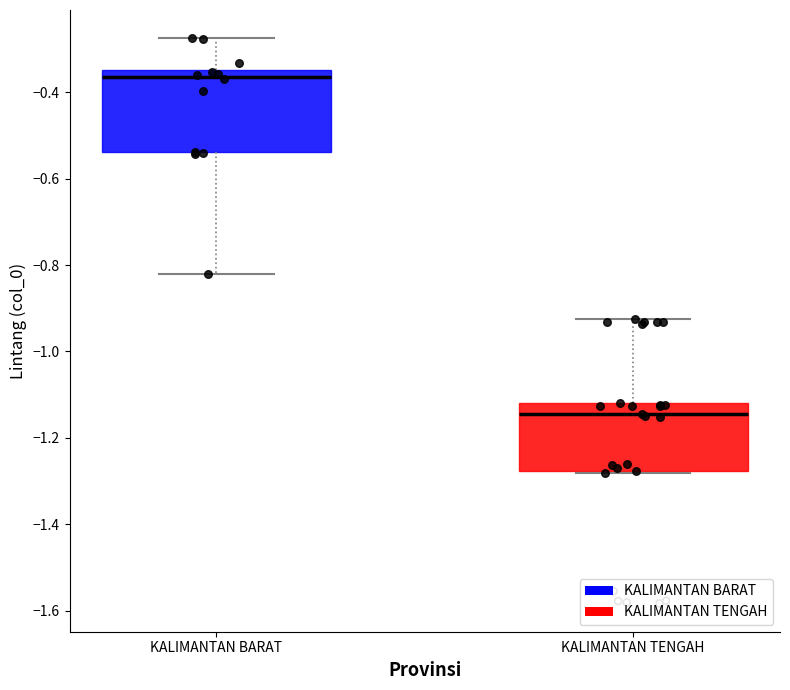

Which box has the highest median line?

KALIMANTAN BARAT